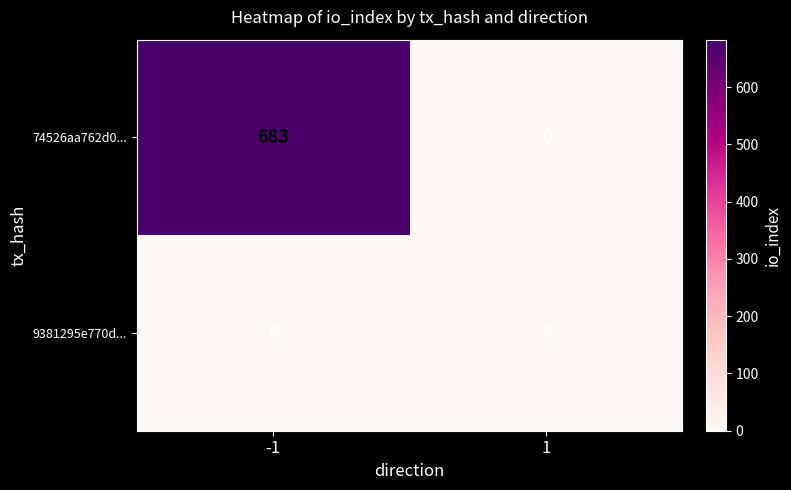

Which series has the largest total across all categories?

74526aa762d0...